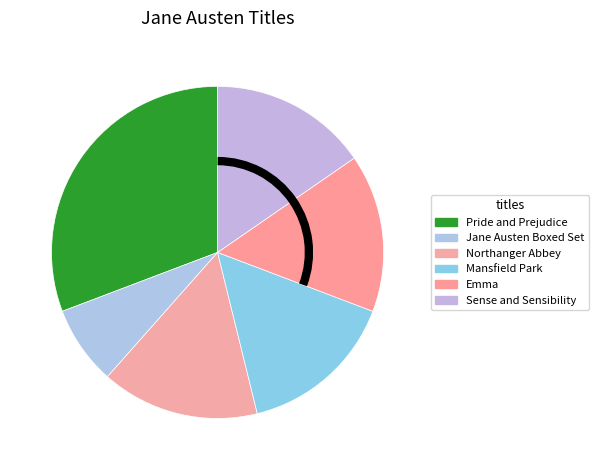

True or false: Emma accounts for 16% of the total.

True